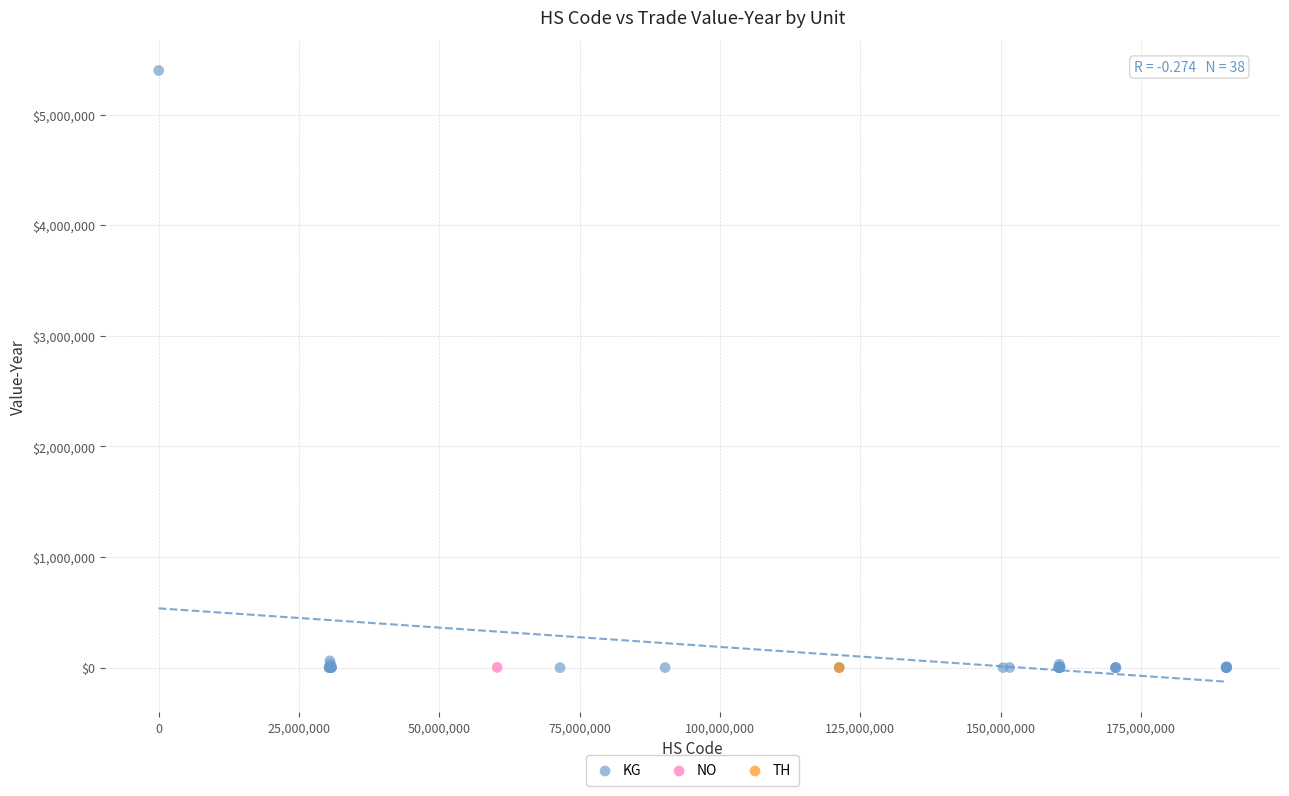

What are all the series names shown in the legend?

KG, NO, TH